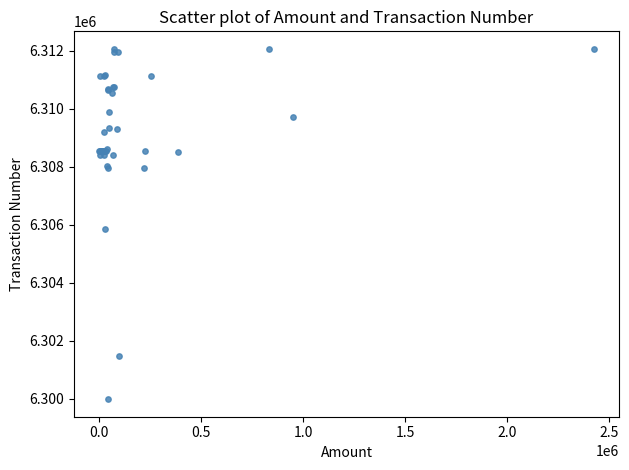

What Y value in the scatter plot is closest to 6306026?

6305844